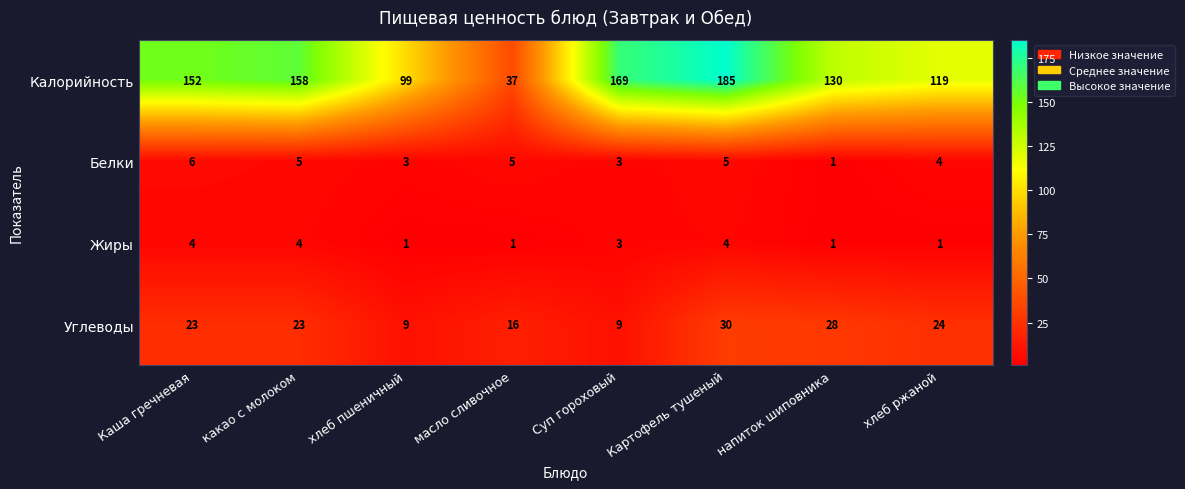

The Жиры series shows 4 at Картофель тушеный. True or false?

True